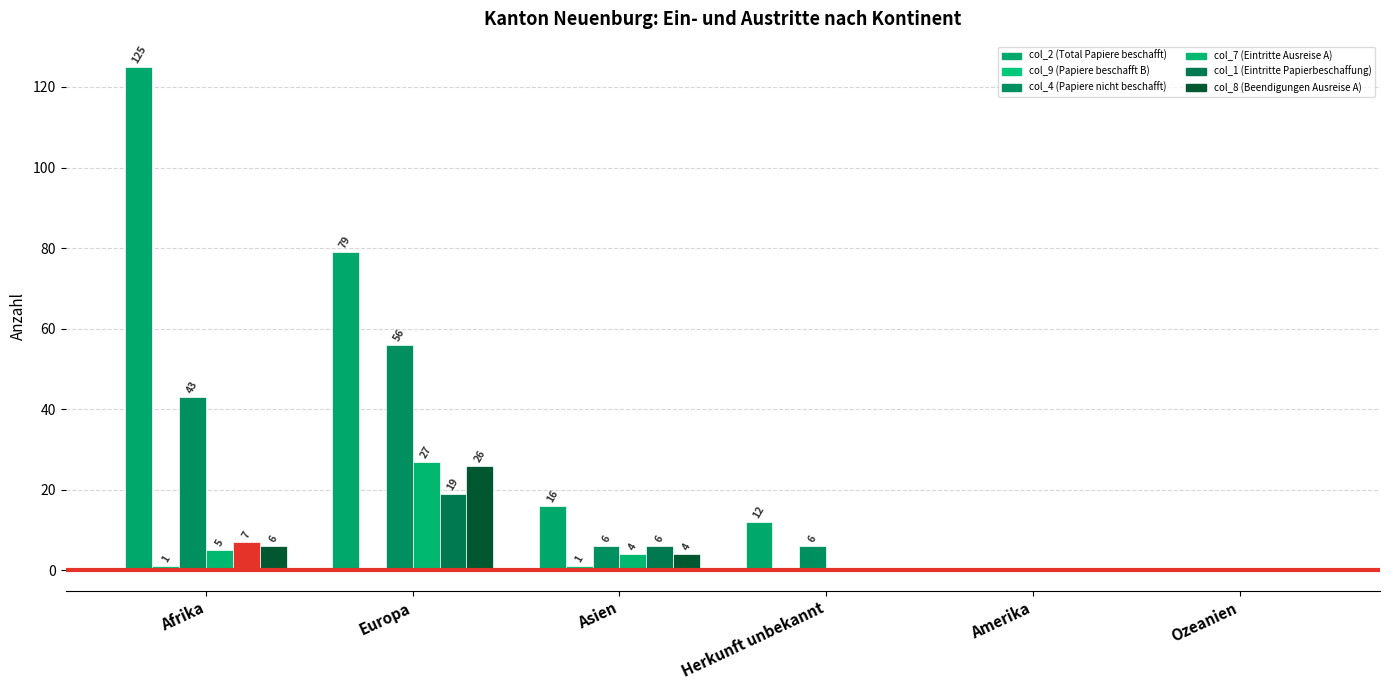

At which label is col_4 (Papiere nicht beschafft) closest to 28?

Afrika